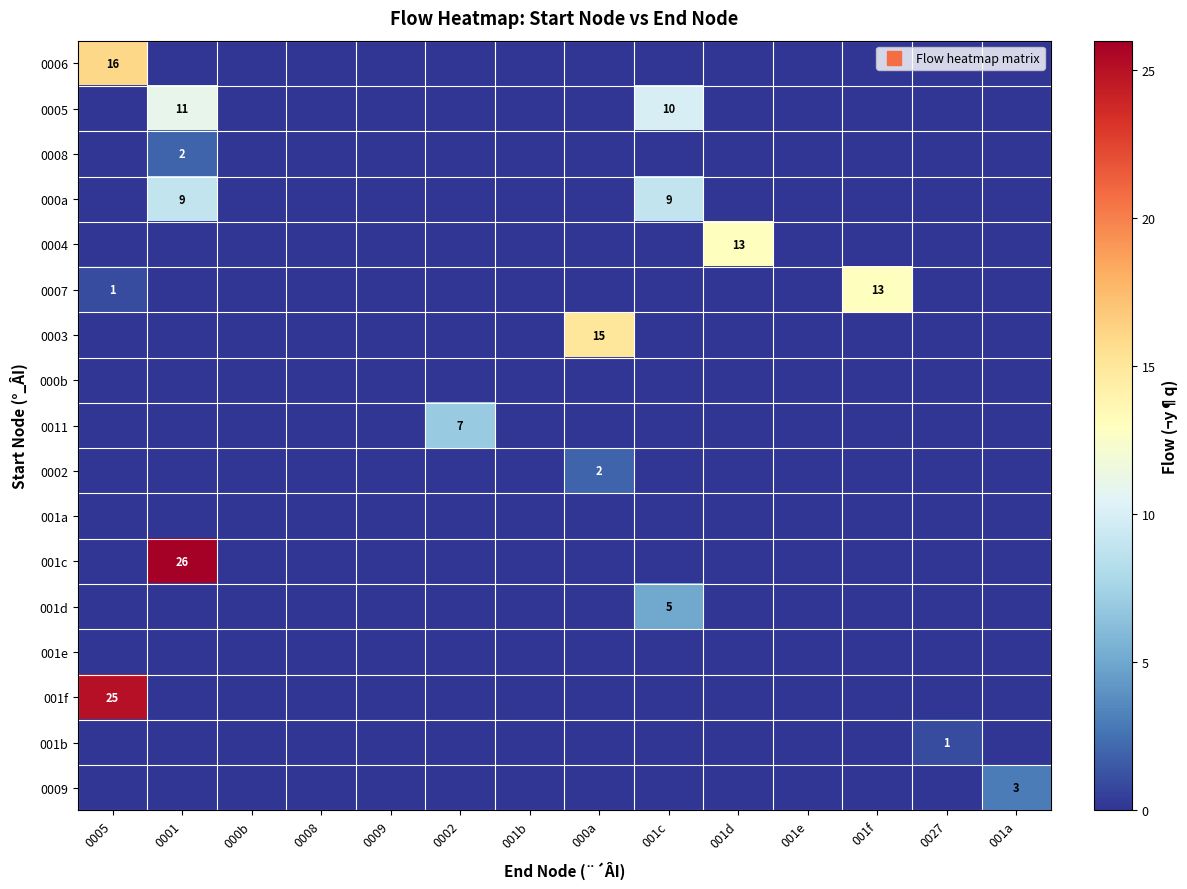

What is the difference between the maximum and minimum values in the row_1 series?

11